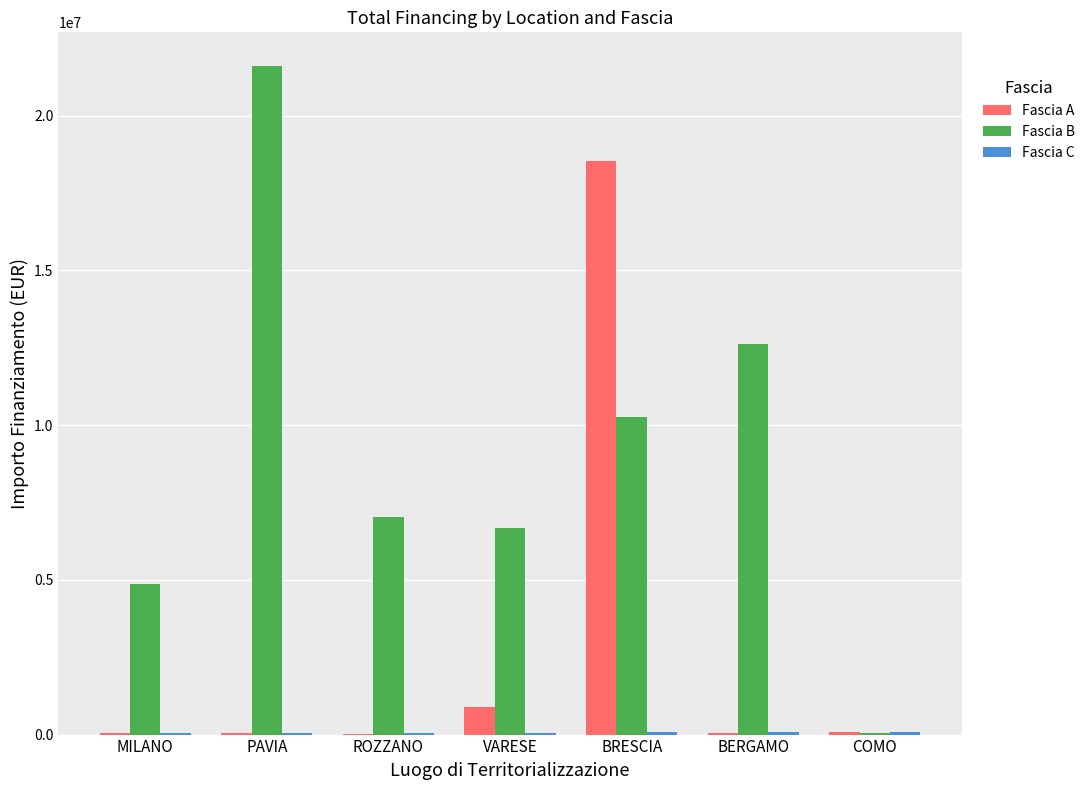

What is the greatest value displayed?

21615132.0